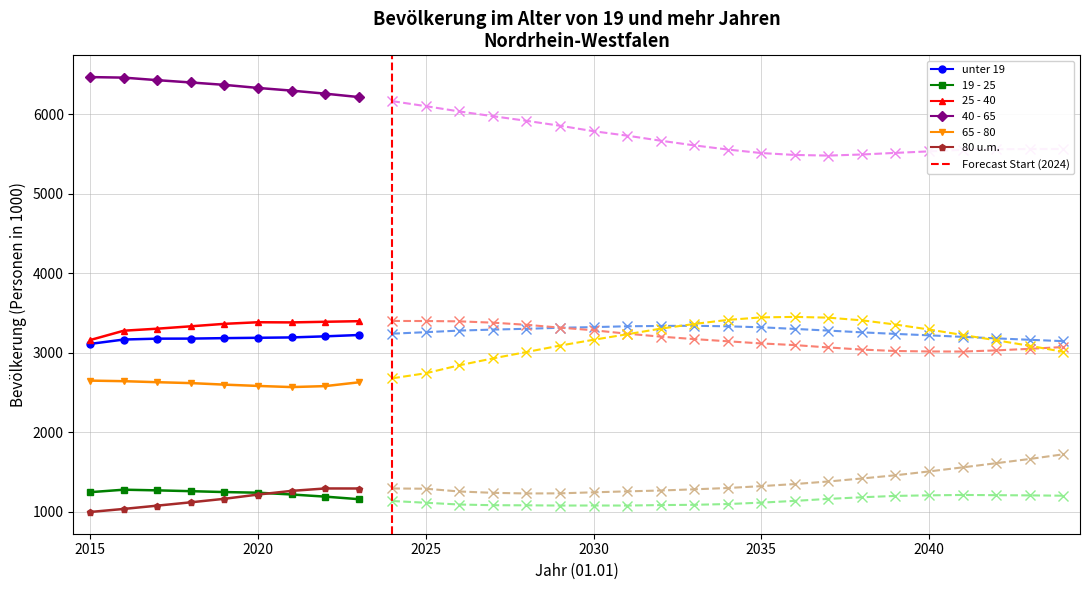

At which category is the sum across all series the highest?

2020